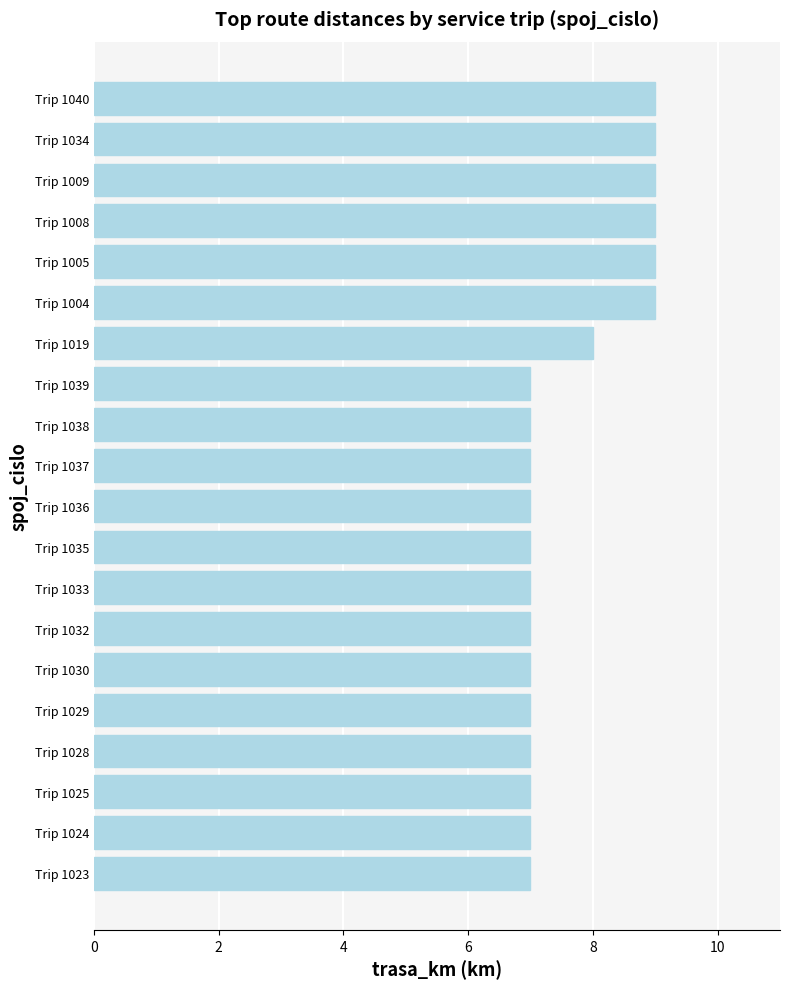

What position from the top is Trip 1009?

3